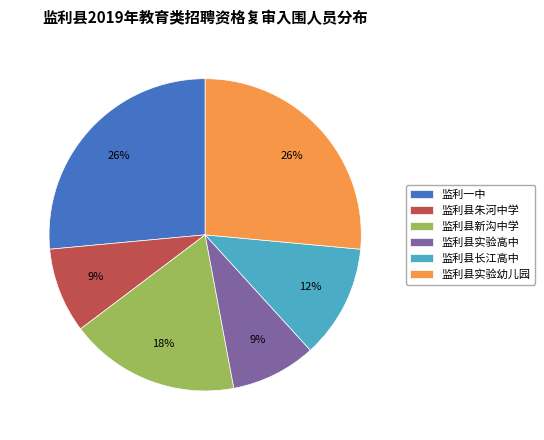

To the nearest percent, what is the average slice percentage?

17%